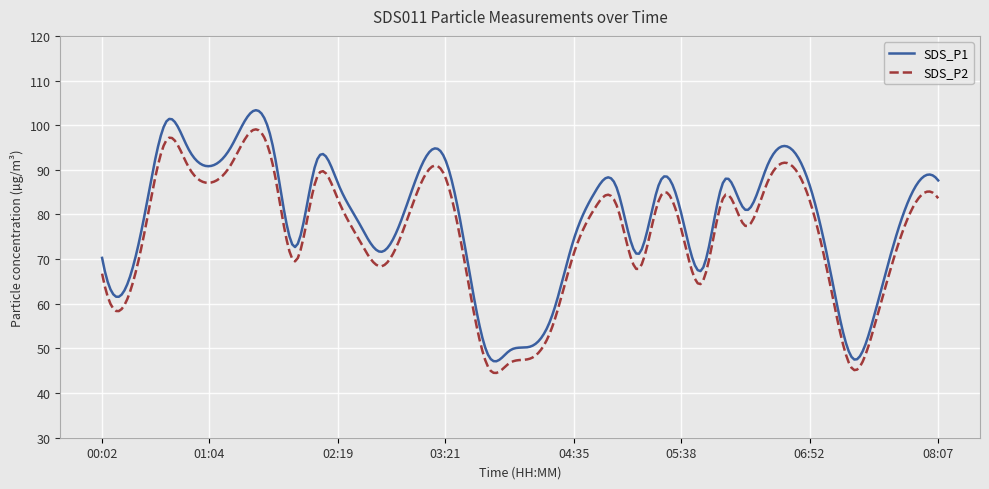

What is the maximum value shown in the chart?

103.4